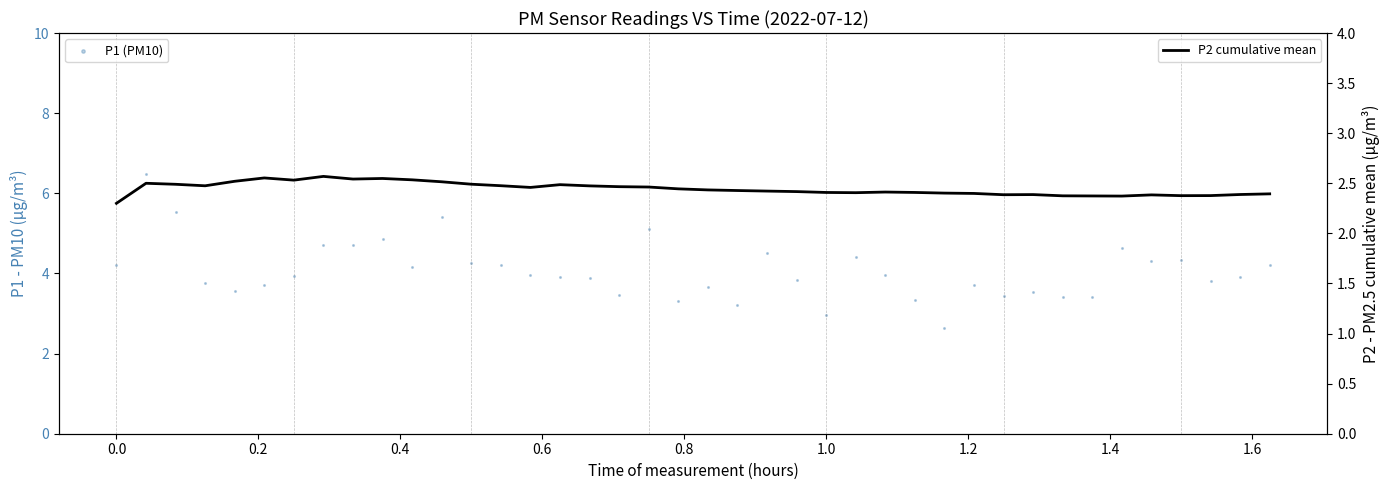

At how many categories does at least one series exceed 5?

4